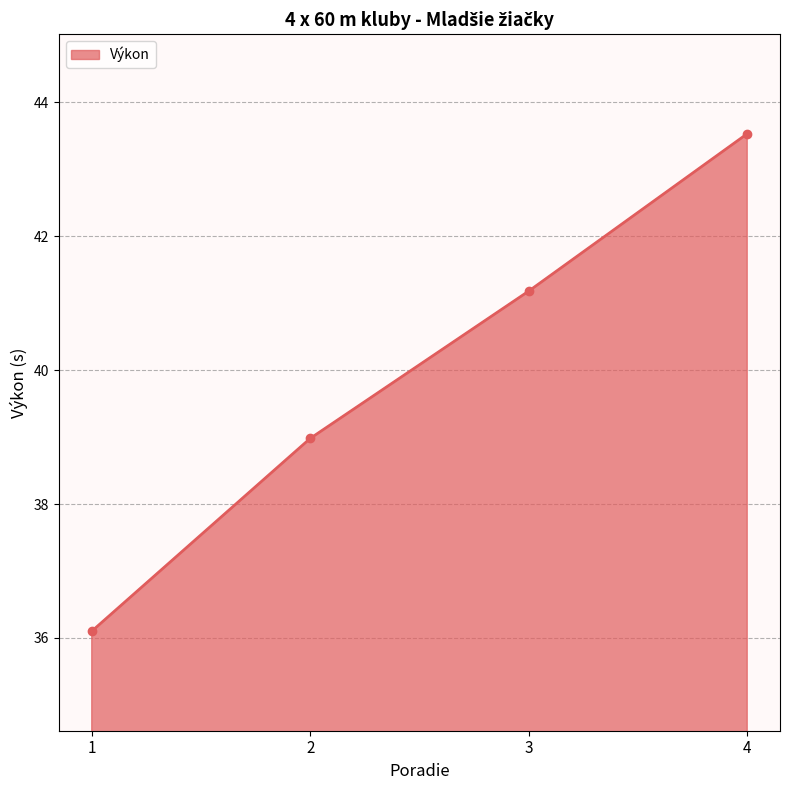

What is the difference between the maximum and minimum values?

7.4